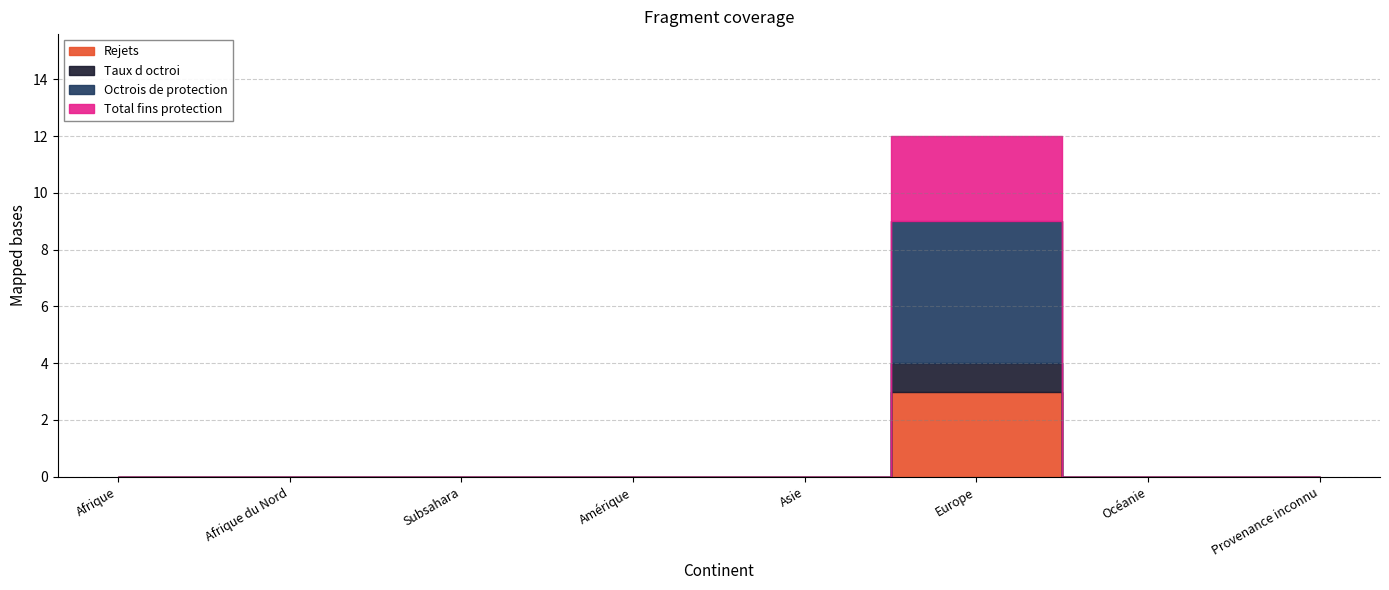

How many values in Rejets are above zero?

1